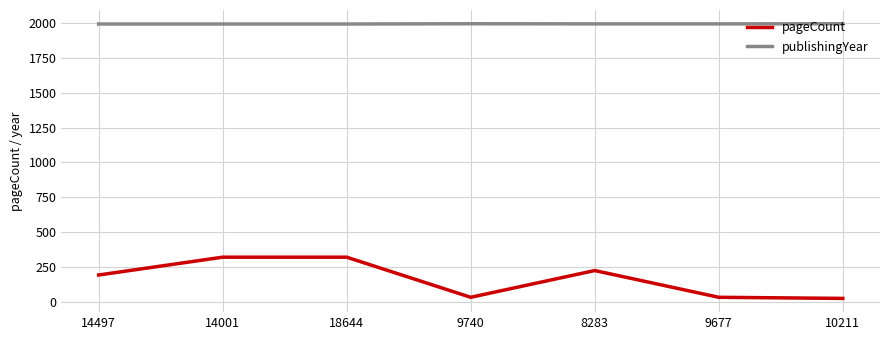

How many lines are shown in the chart?

2